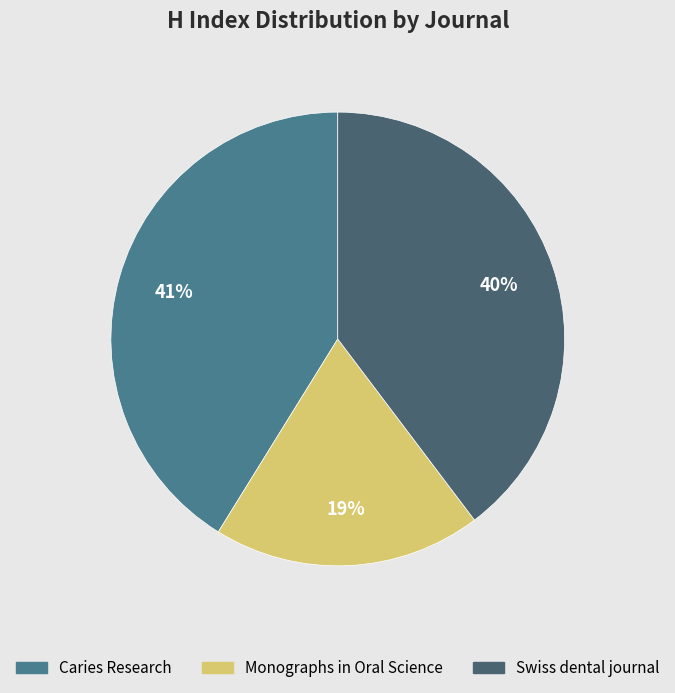

Which slice is the smallest?

Monographs in Oral Science